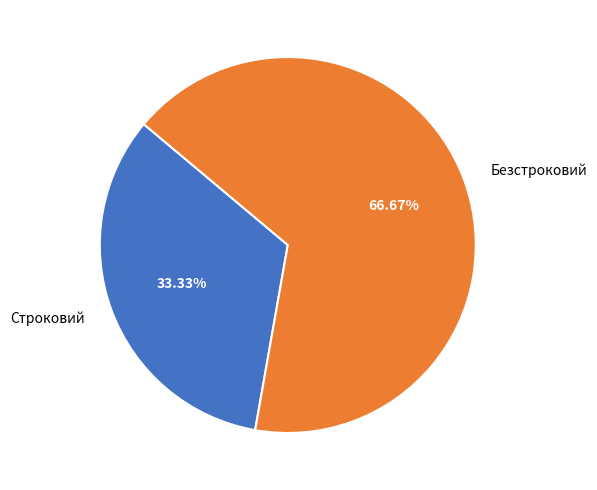

To the nearest percent, what is the combined percentage of Безстроковий and Строковий?

100%